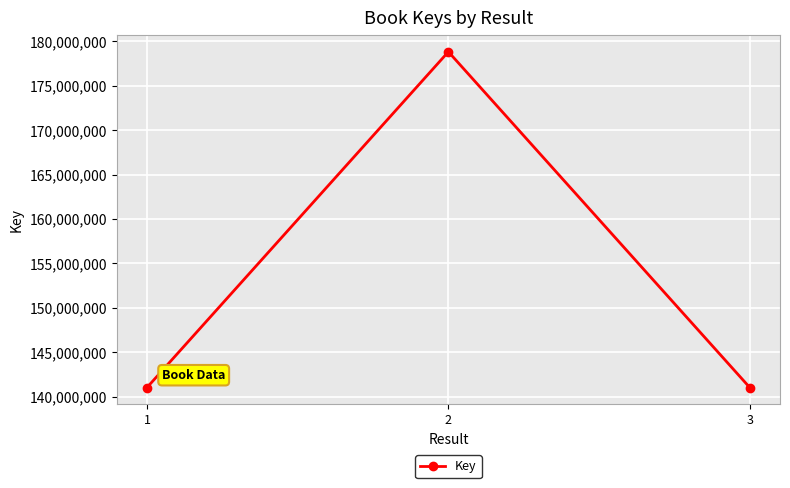

Does the chart display data point markers on the line(s)?

Yes